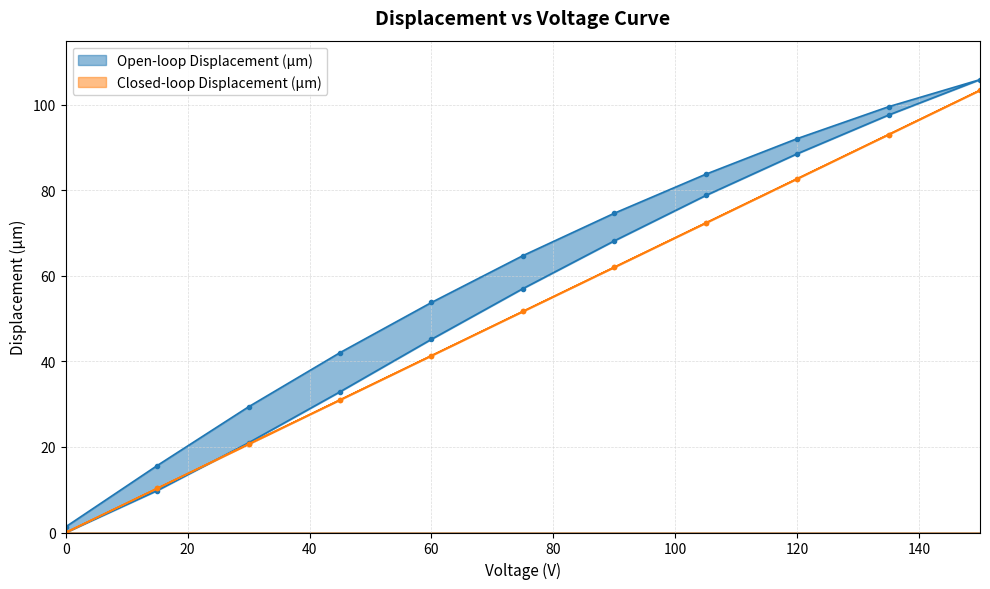

Does the chart have visible grid lines?

Yes